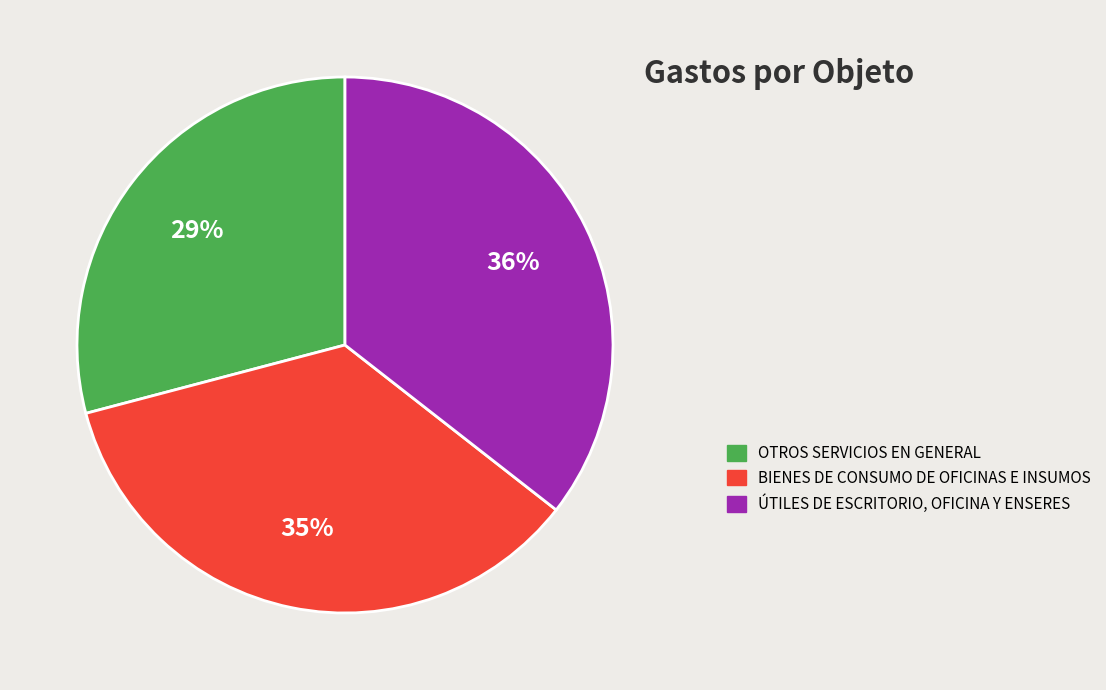

Rank the categories by value from highest to lowest.

ÚTILES DE ESCRITORIO, OFICINA Y ENSERES, BIENES DE CONSUMO DE OFICINAS E INSUMOS, OTROS SERVICIOS EN GENERAL